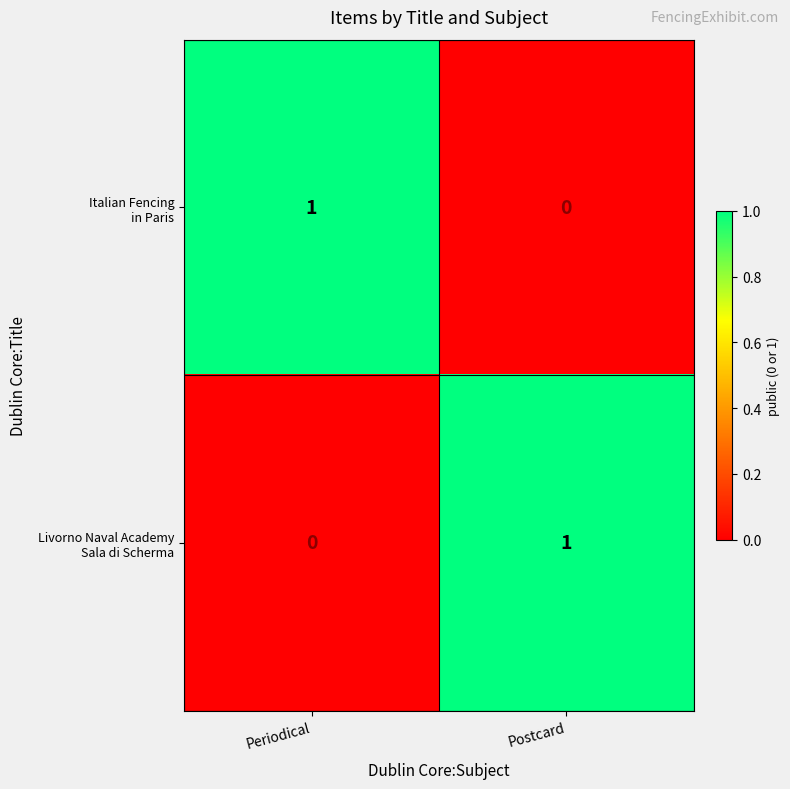

How many categories are shown in the chart?

2